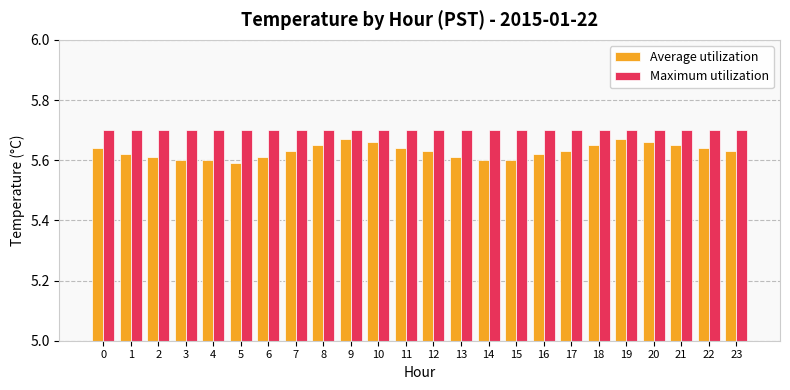

Rank the series at 3 from lowest to highest value.

Average utilization, Maximum utilization